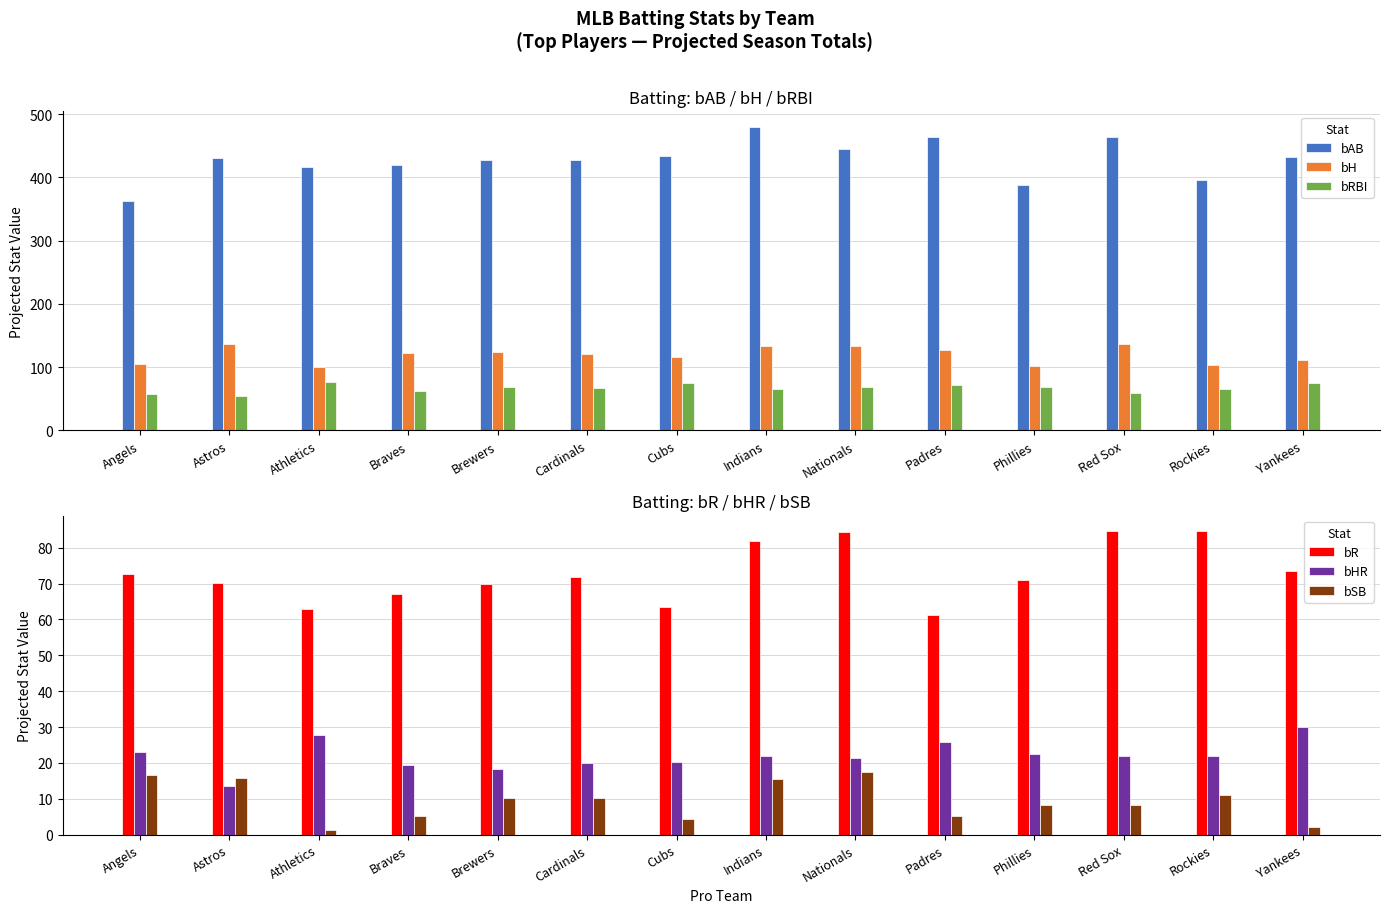

The value of bRBI at Rockies is 102.7. True or false?

False